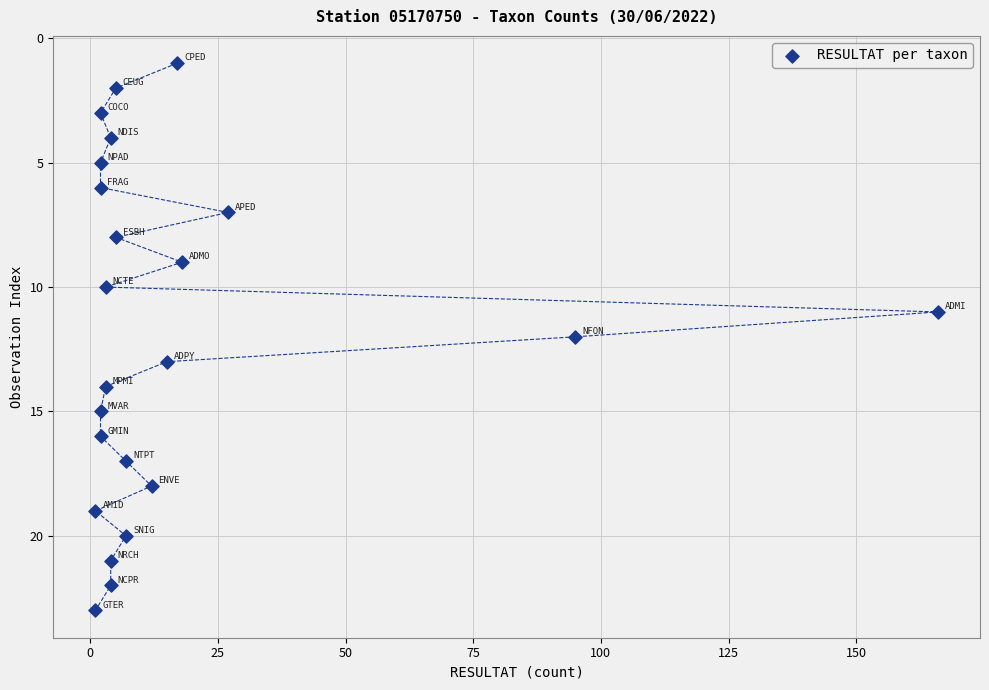

What is the range of X values (max minus min)?

165